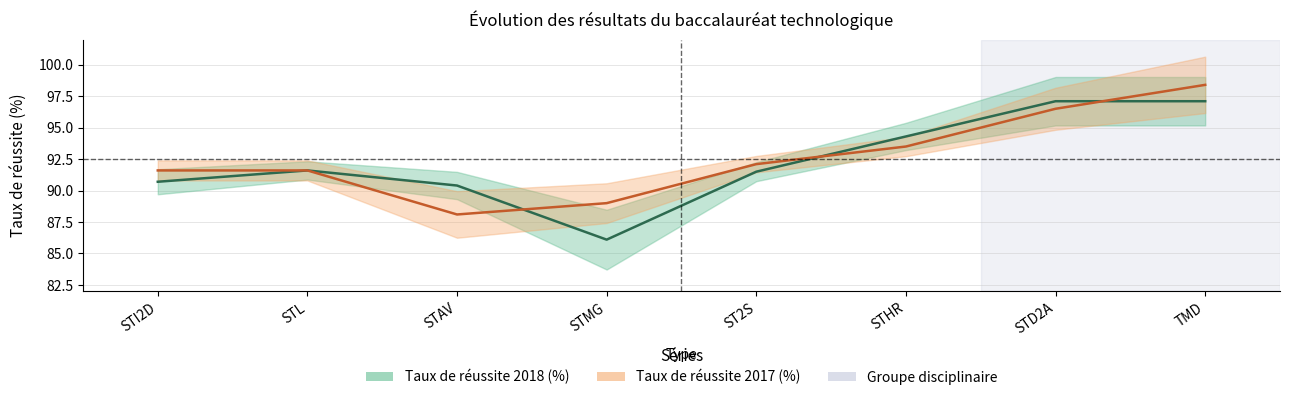

Does the chart display data point markers on the line(s)?

No